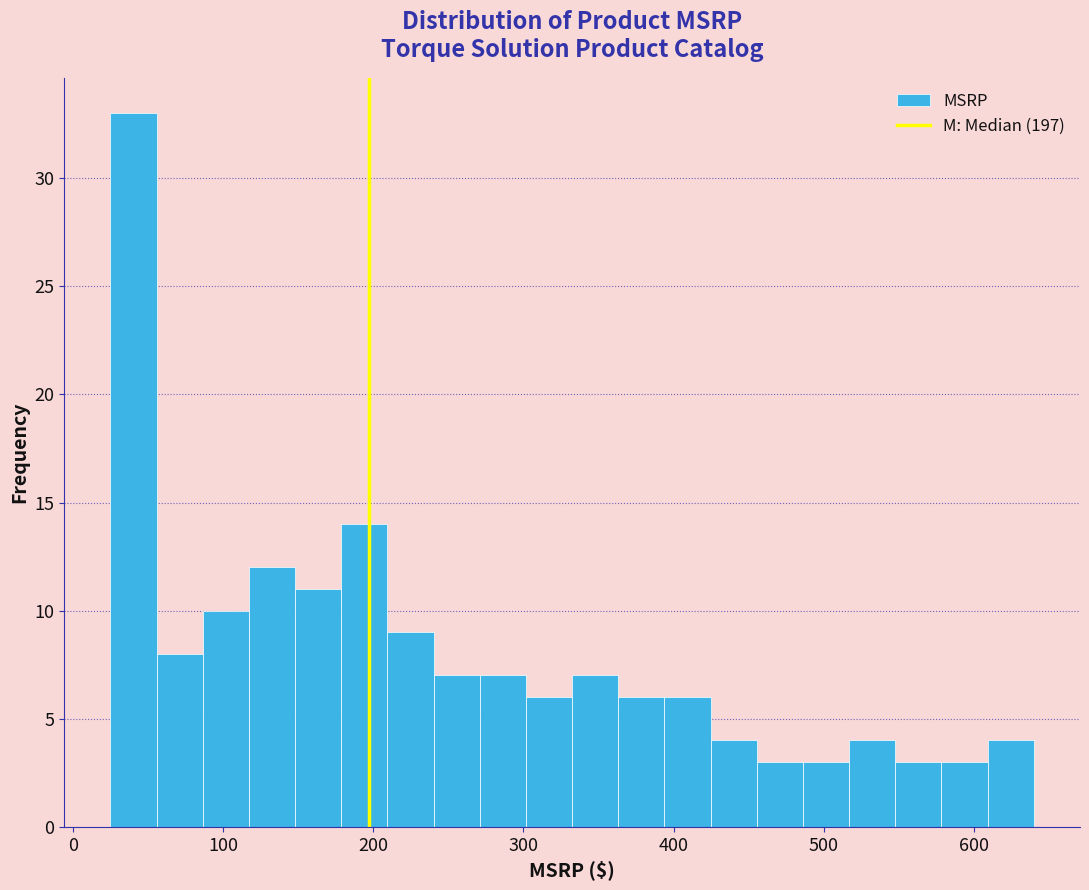

Read against the x-axis, roughly where is the centre of the tallest bar?

40